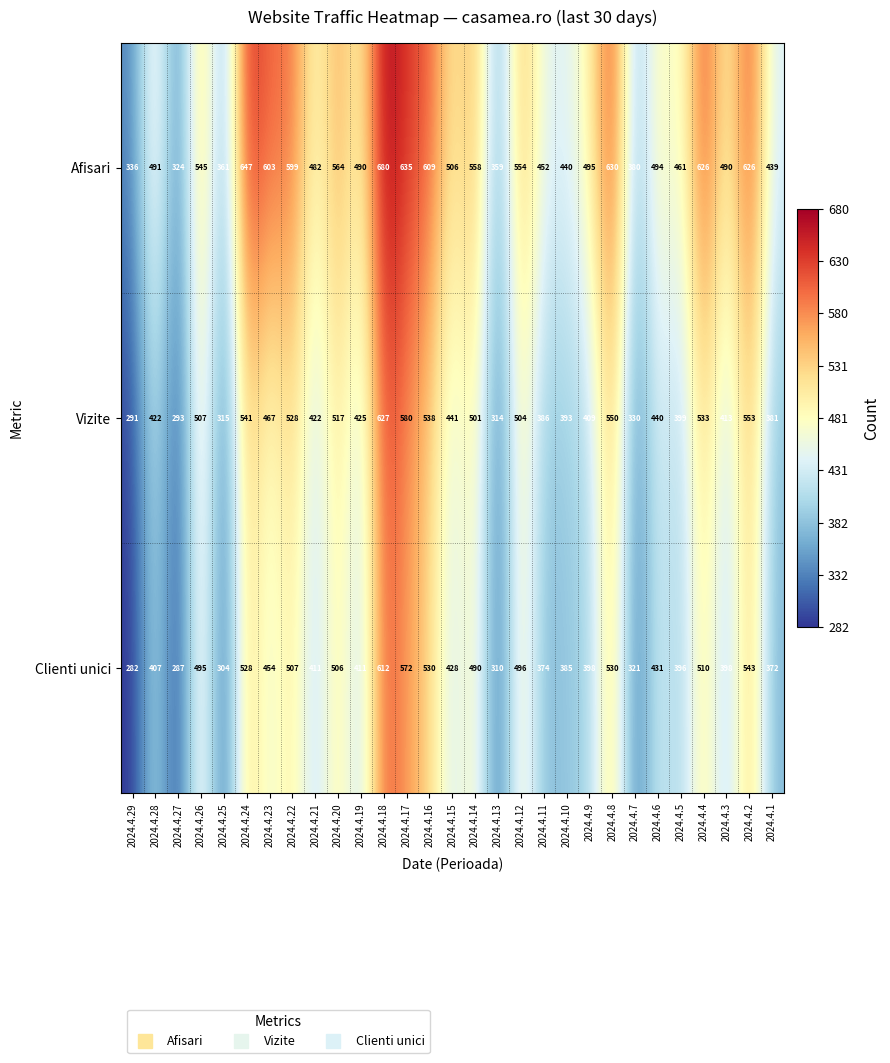

What is the spread (max minus min) of values at 2024.4.2?

83